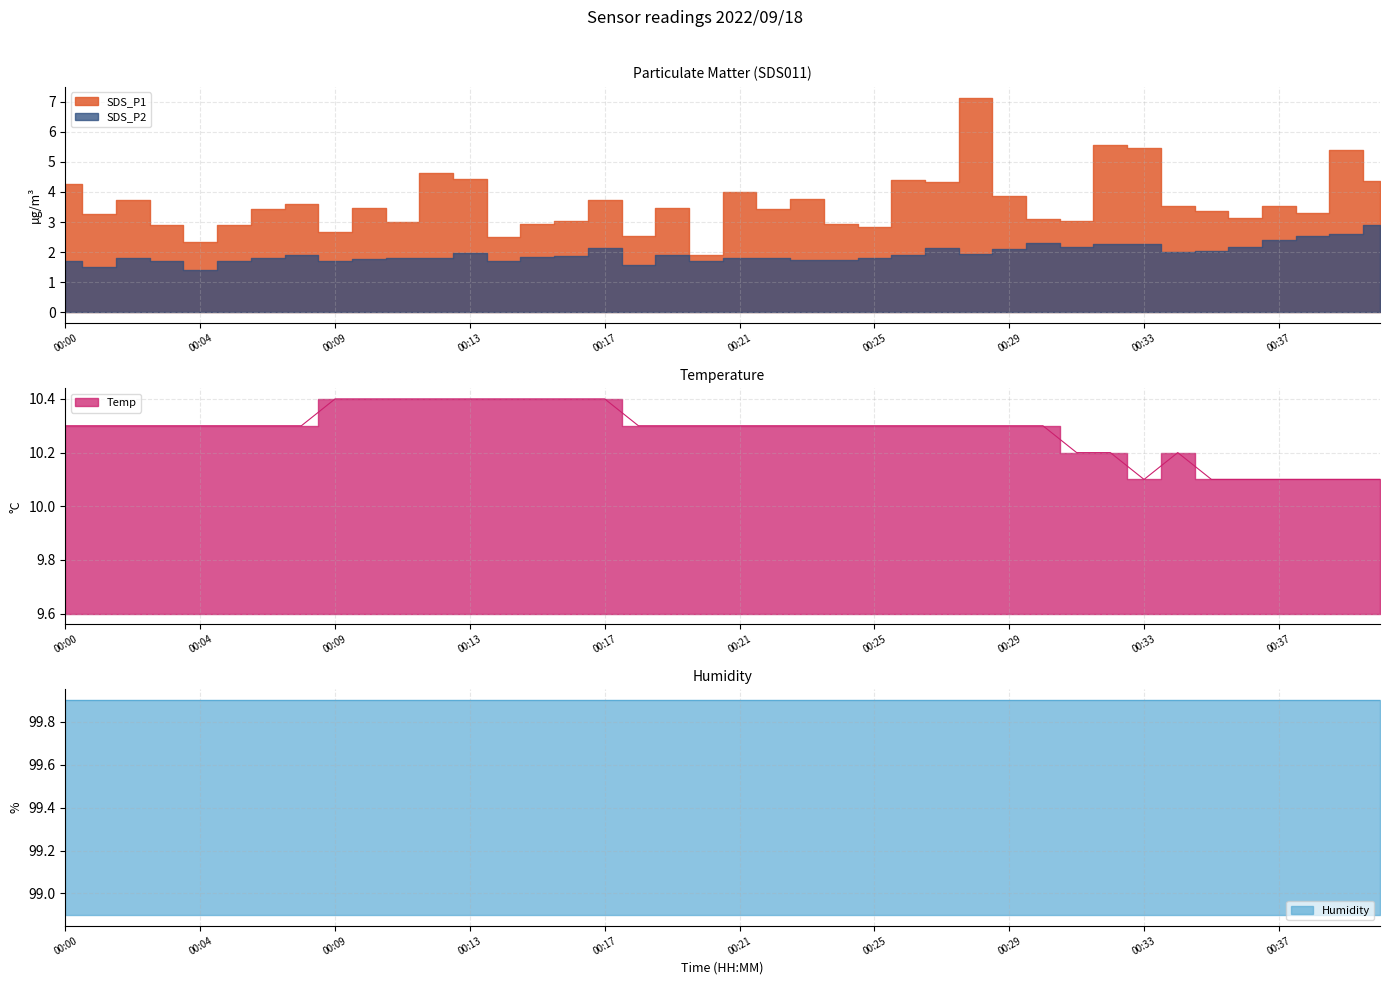

True or false: Humidity and Temp intersect in this chart.

False